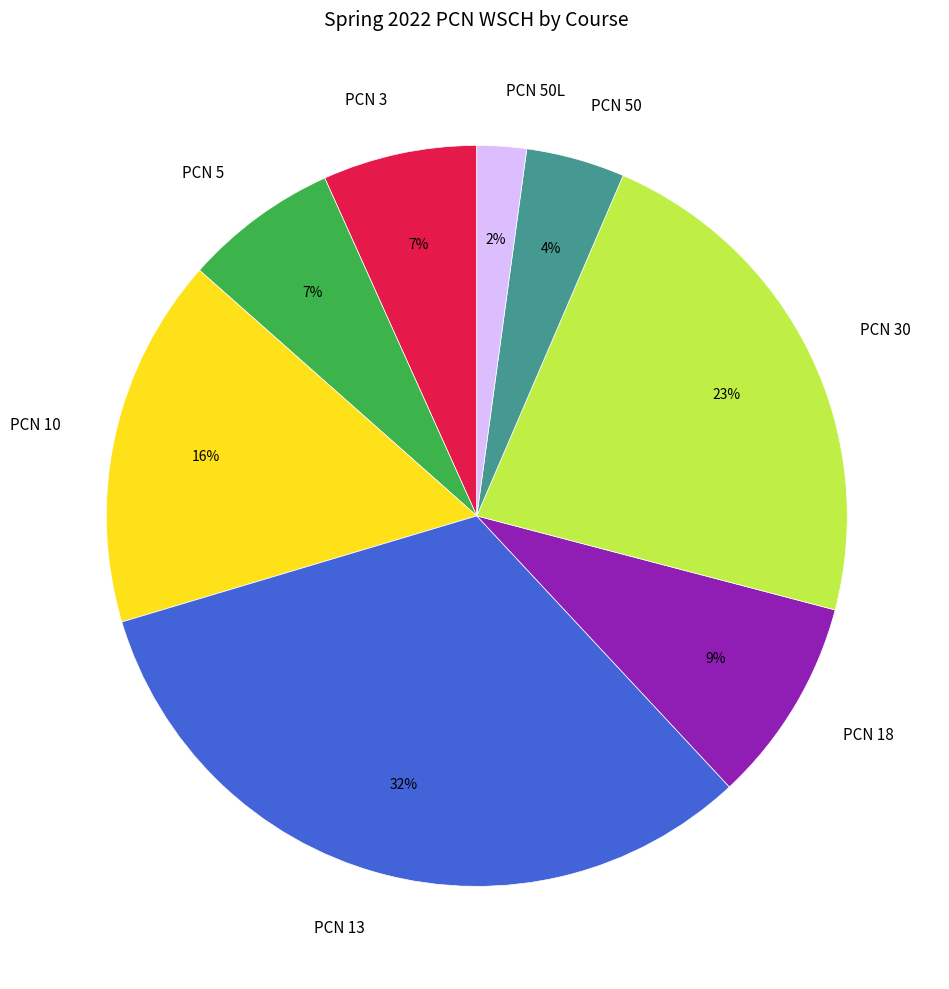

Which has a higher value, PCN 10 or PCN 50L?

PCN 10